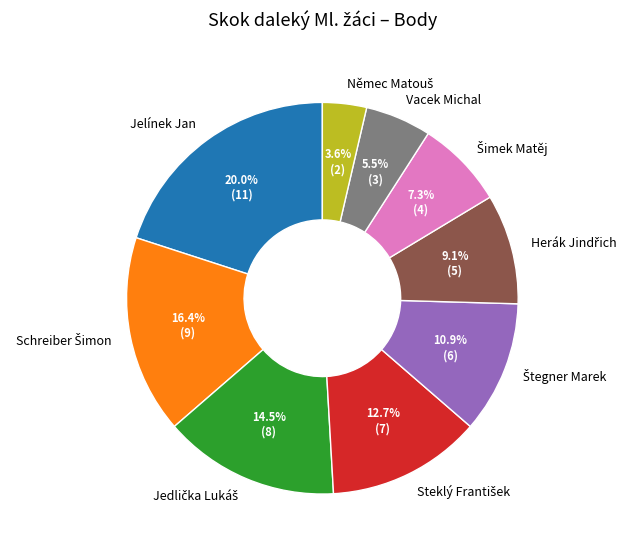

Which category has the biggest portion of the pie?

Jelínek Jan